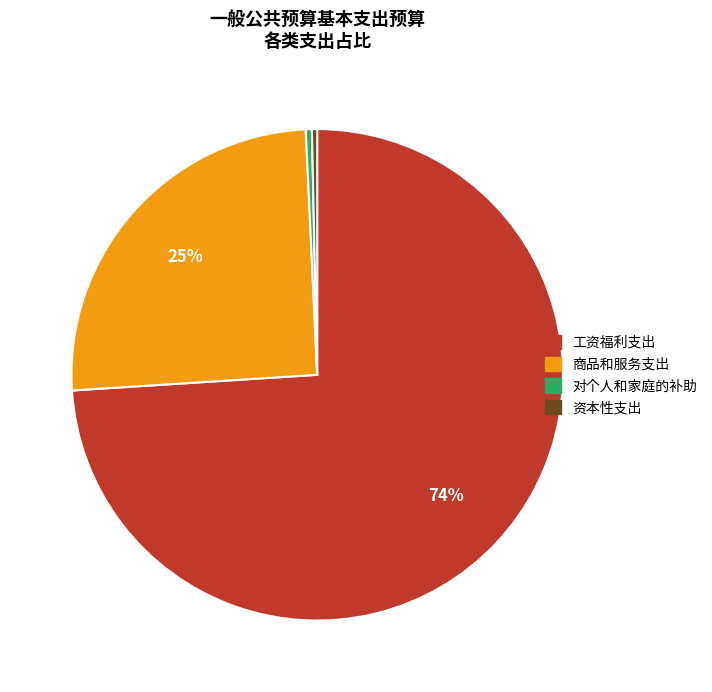

To the nearest percent, what is the difference between the 商品和服务支出 and 工资福利支出 slice percentages?

49%